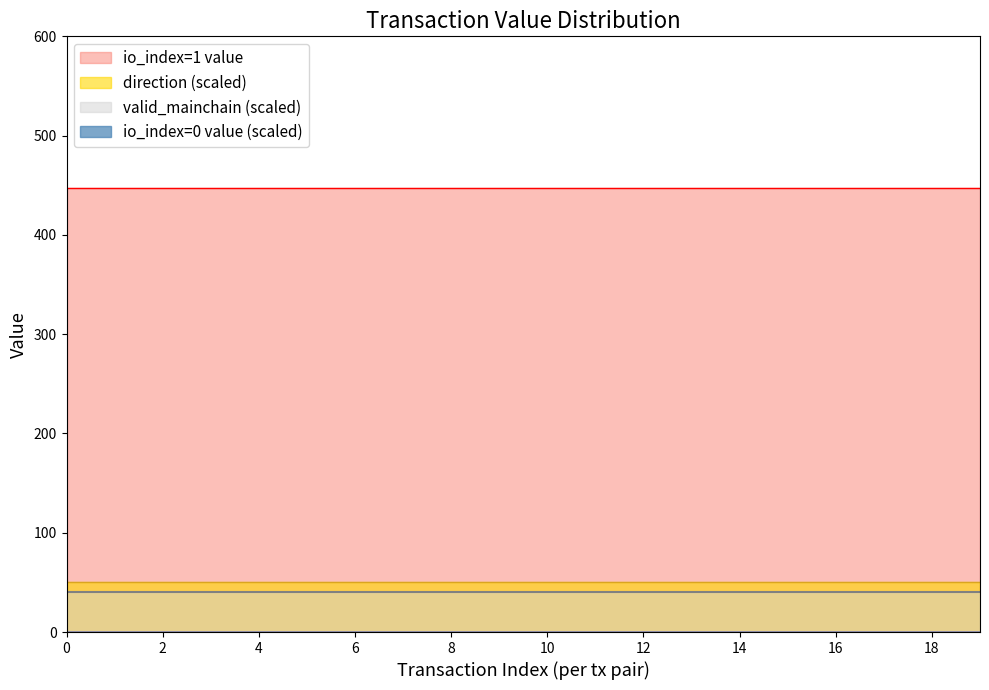

At which category is the sum across all series the highest?

tx_0